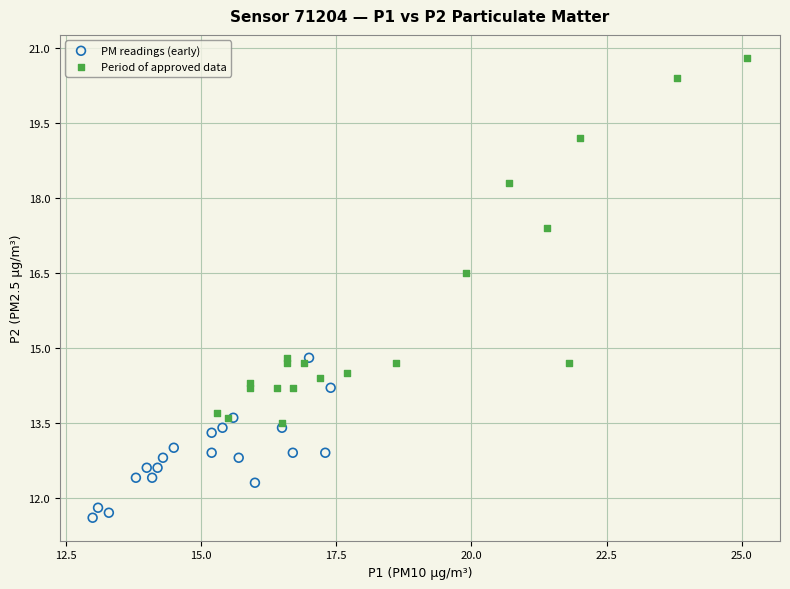

Which series contains the highest Y value?

Period of approved data